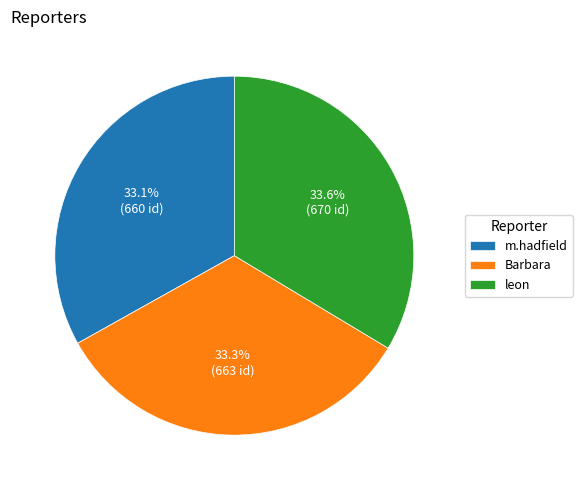

How much of the chart is everything except leon?

66.4%